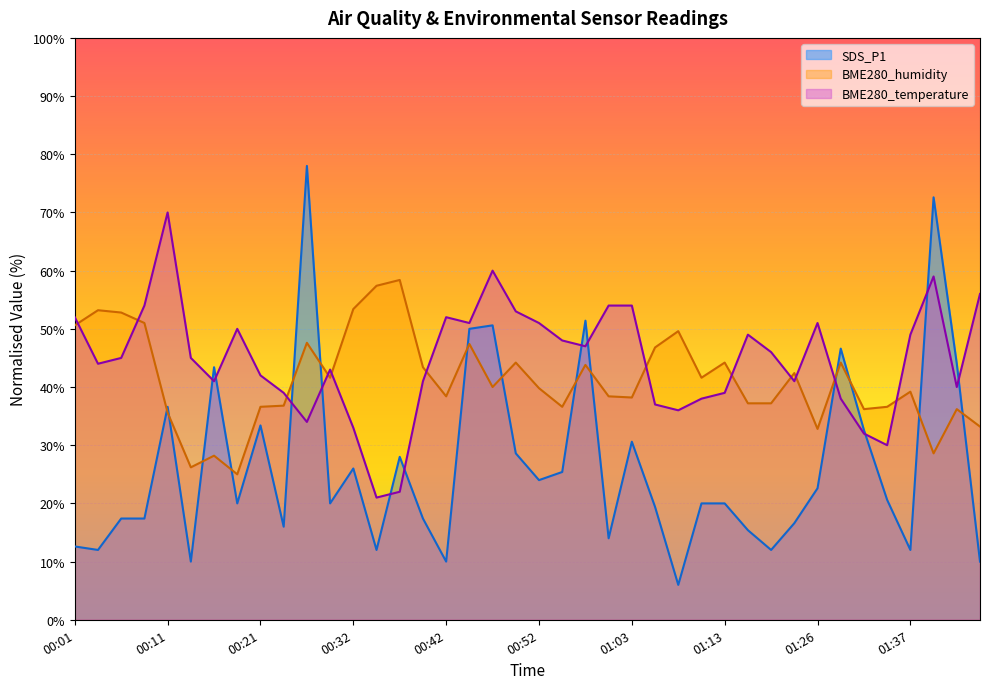

What is the average value of the BME280_humidity series?

41.3